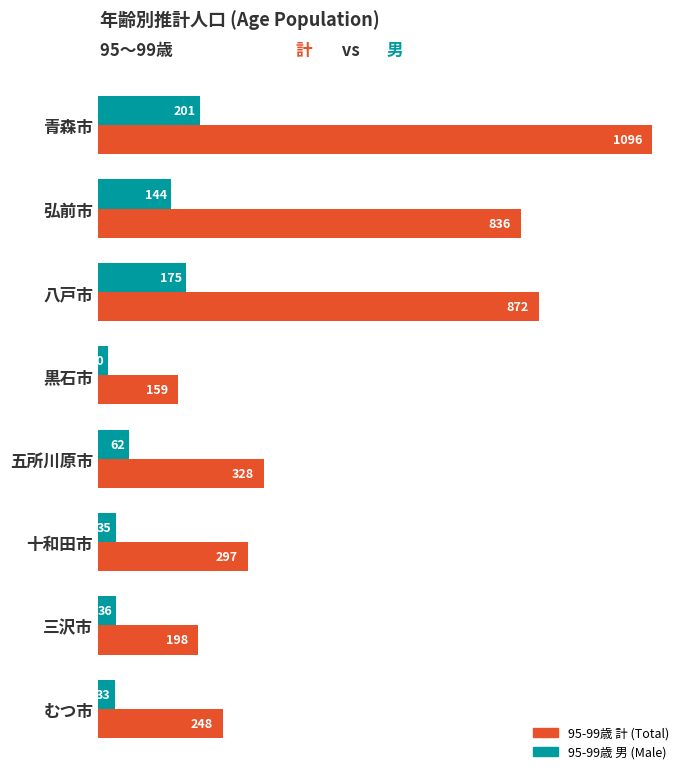

The value of 95-99歳 計 (Total) at むつ市 is 248. True or false?

True